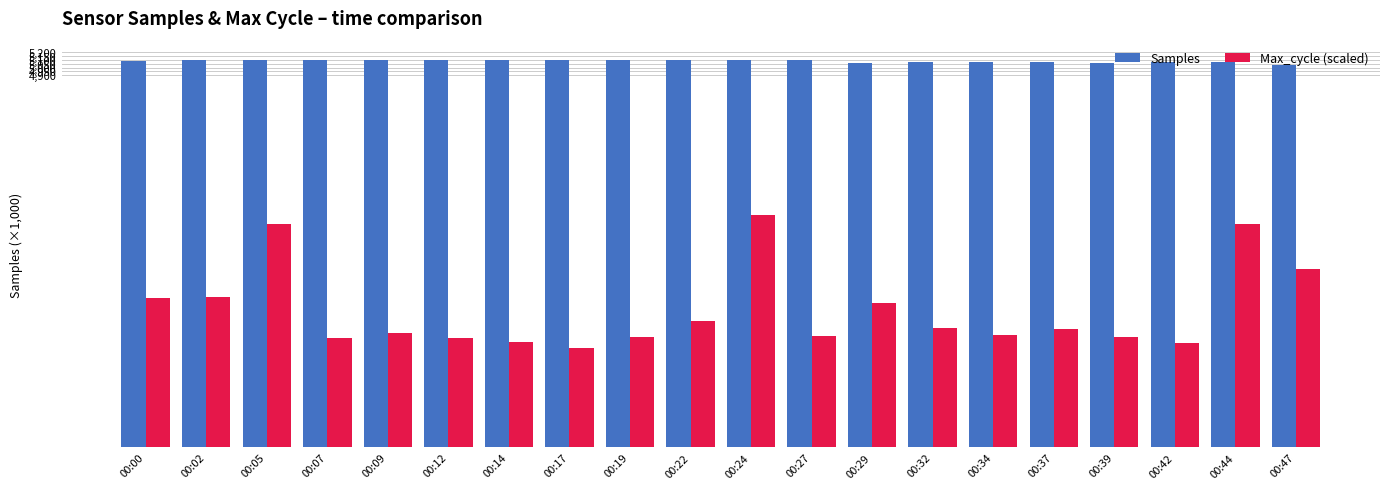

What is the highest value of the Max_cycle (scaled) series?

3059195.4